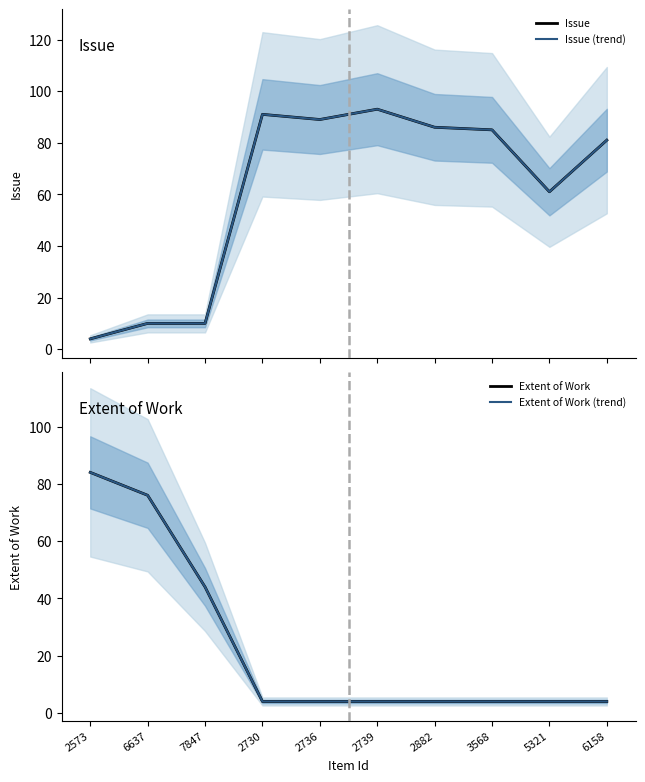

What is the difference between the highest and lowest values at 2730?

87